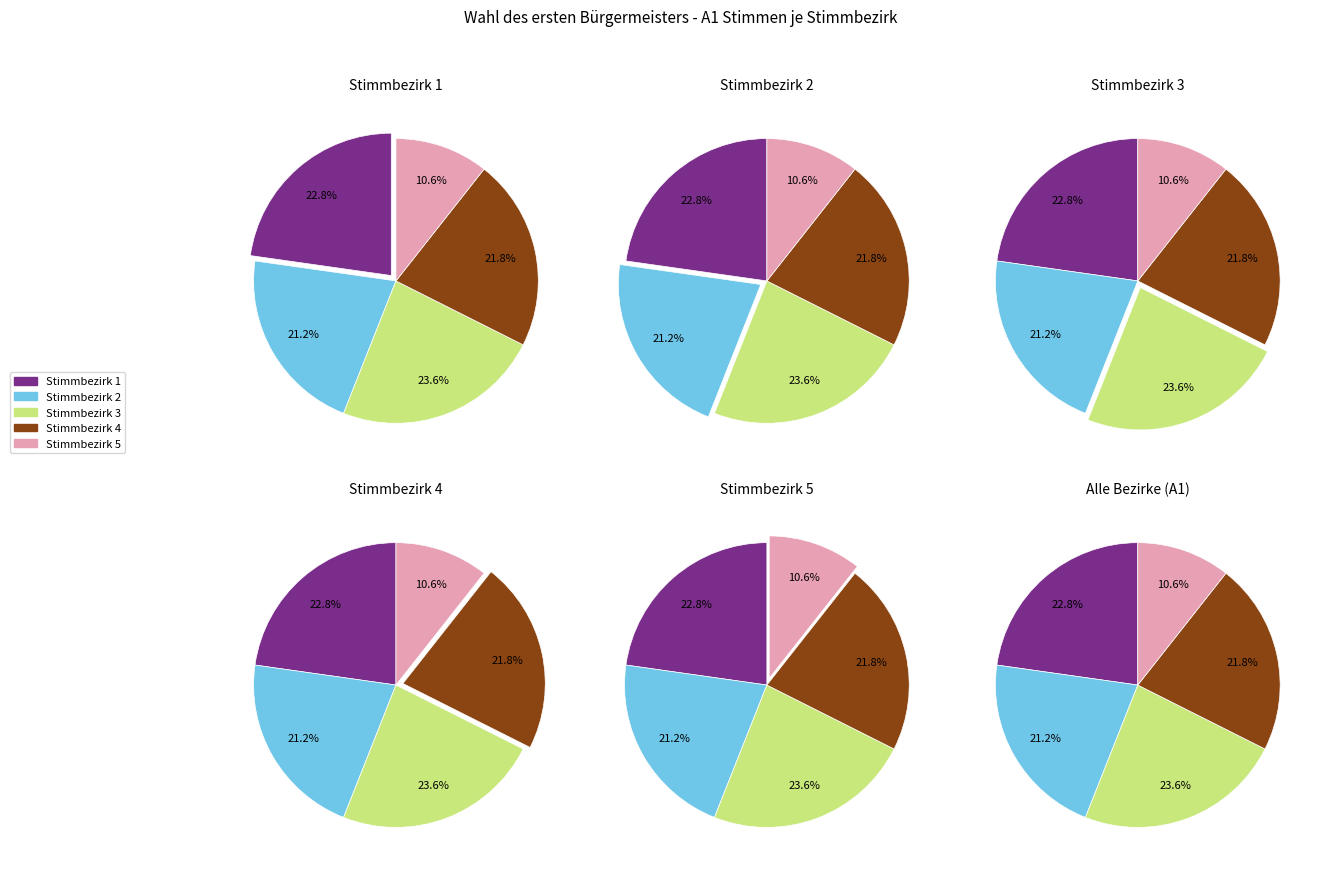

Is Stimmbezirk 4 the majority of the pie?

No